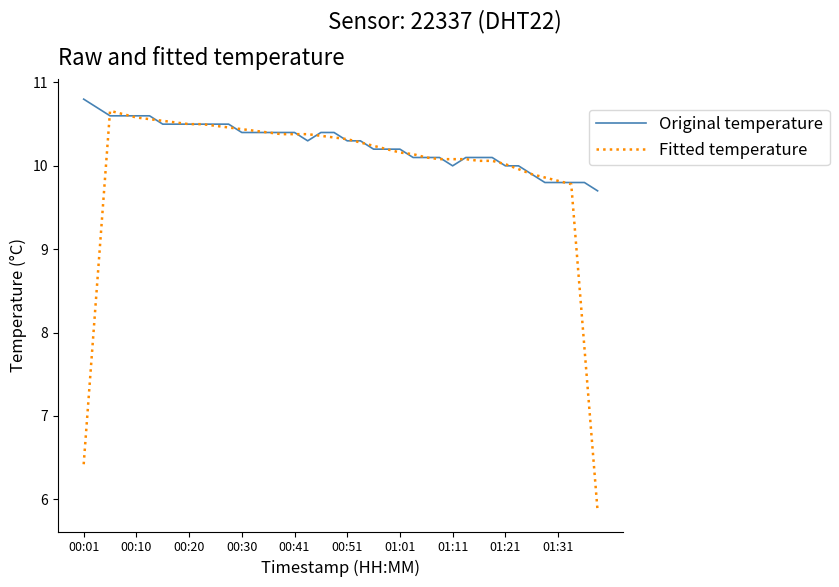

What is the maximum value shown in the chart?

10.8